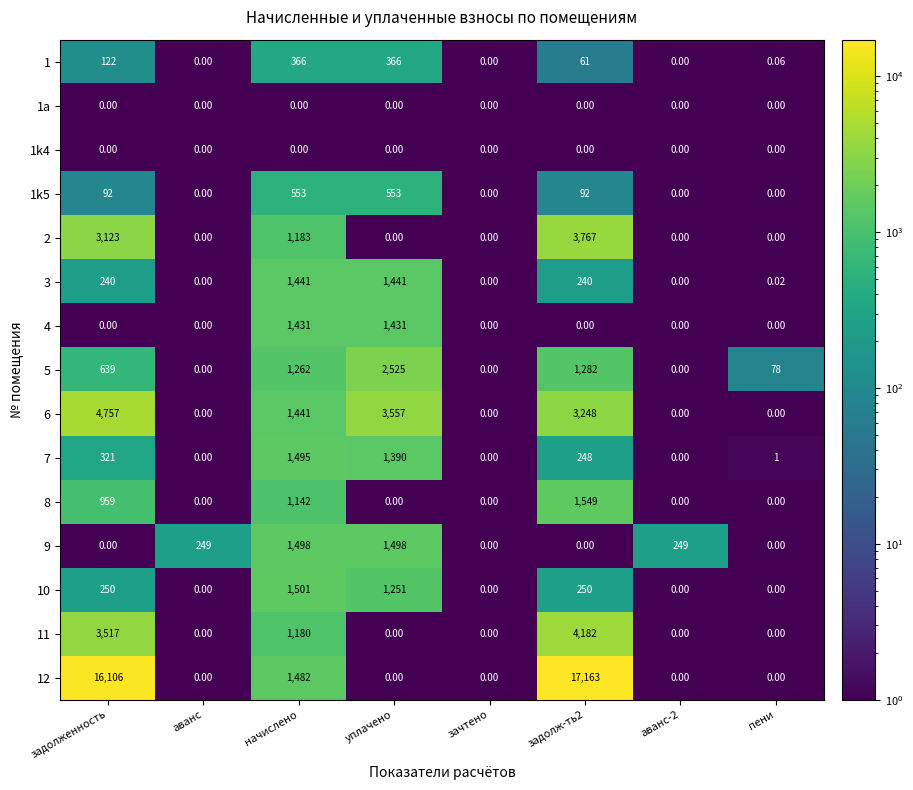

At how many categories does at least one series exceed 14729?

2